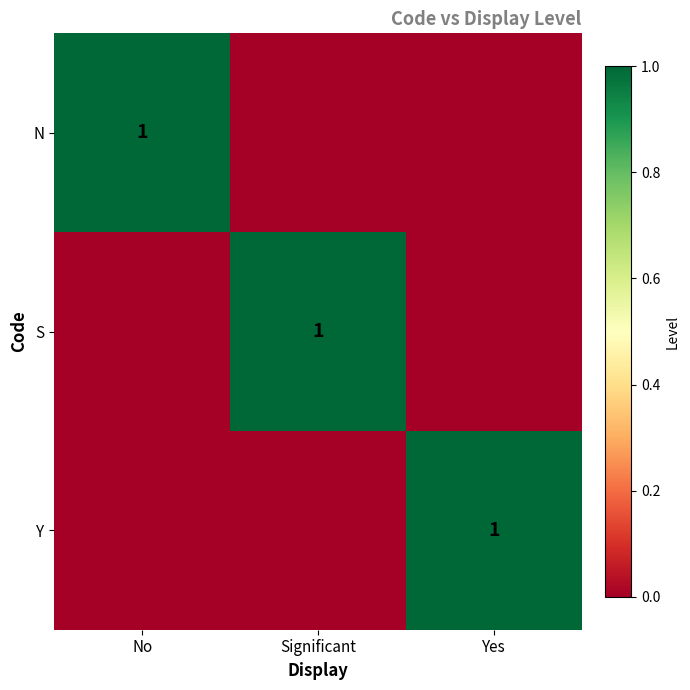

Is it true that N equals 1 at No?

True